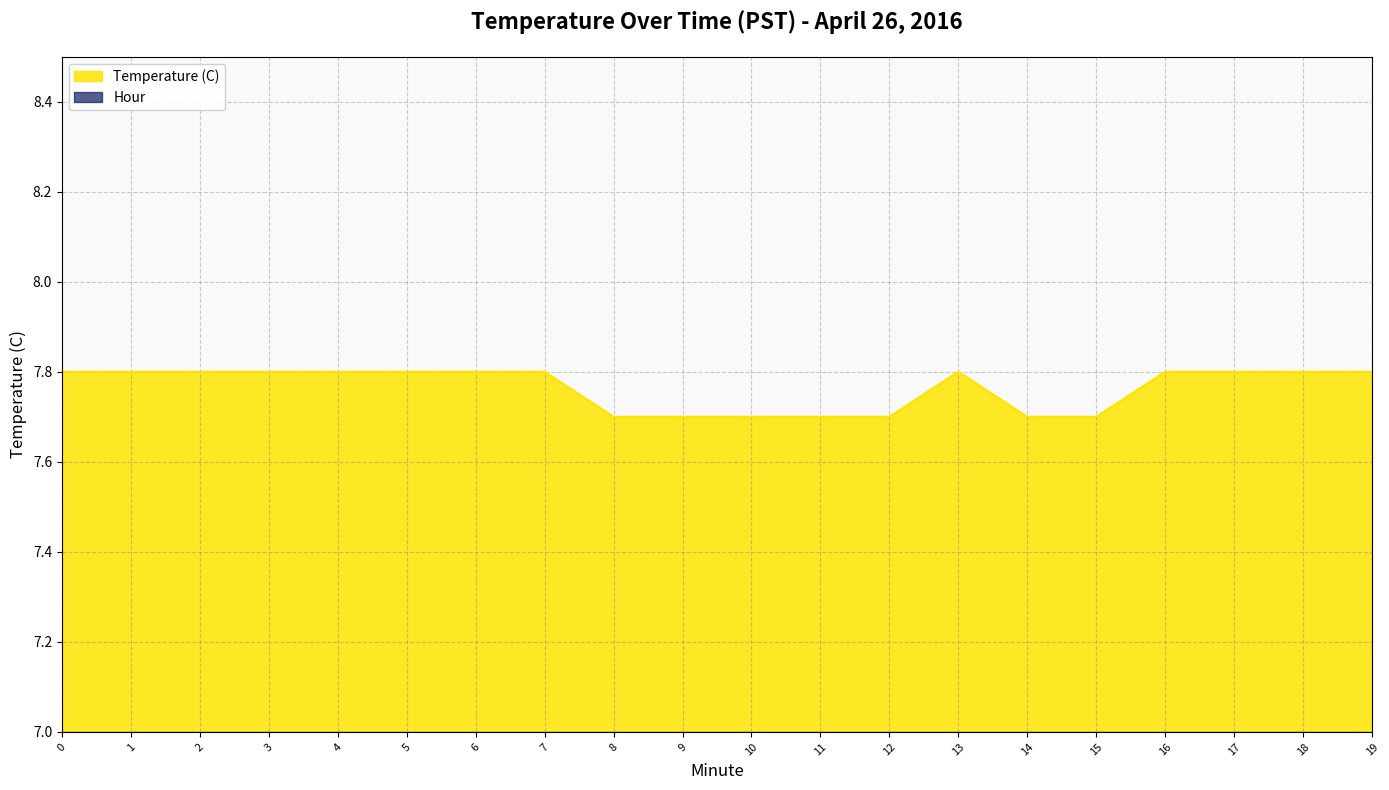

True or false: the data shows 7.8 at 6.

True